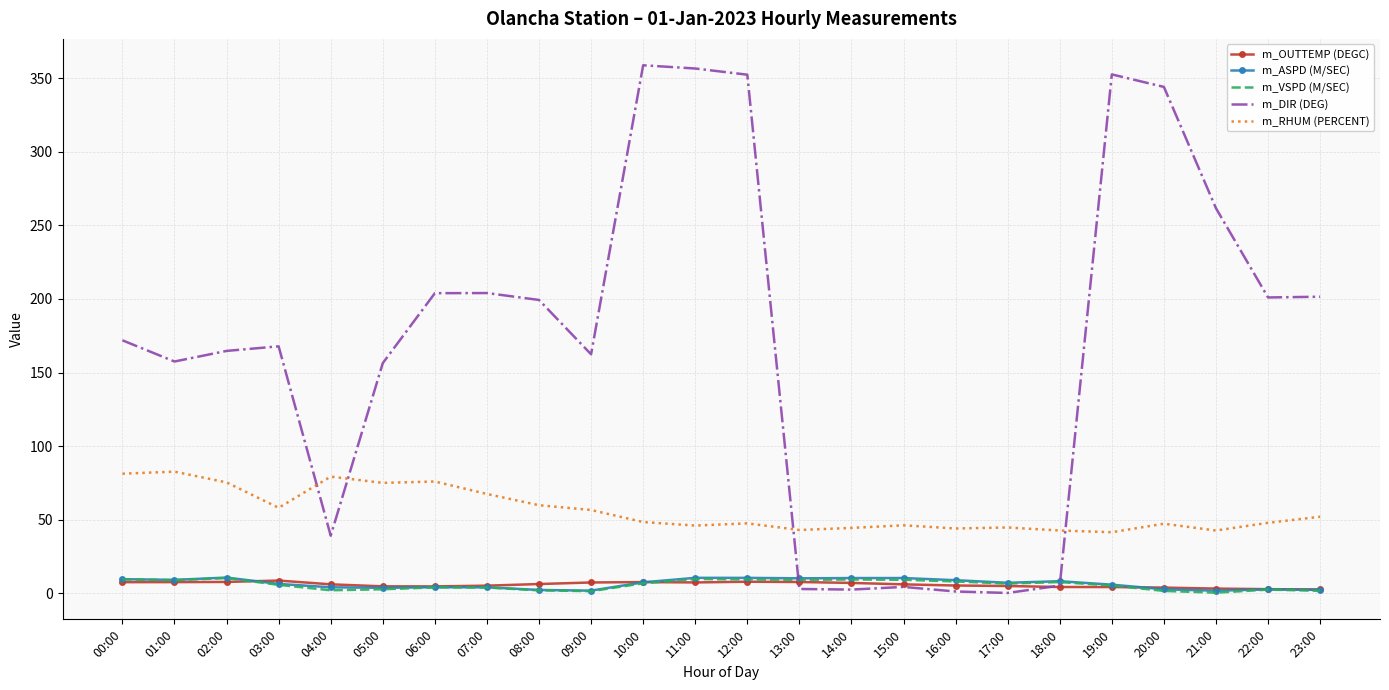

The m_RHUM (PERCENT) series shows 46.1 at 11:00. True or false?

True